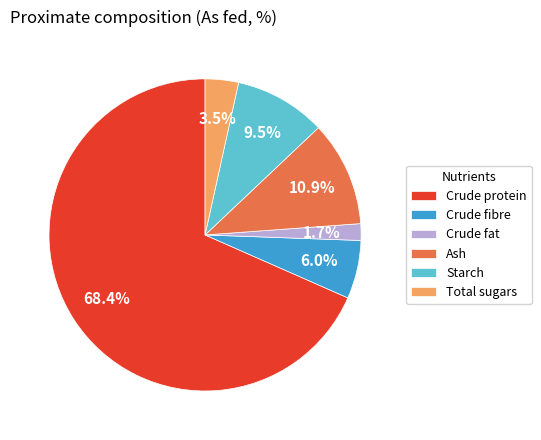

What percentage is NOT represented by Starch?

90.5%